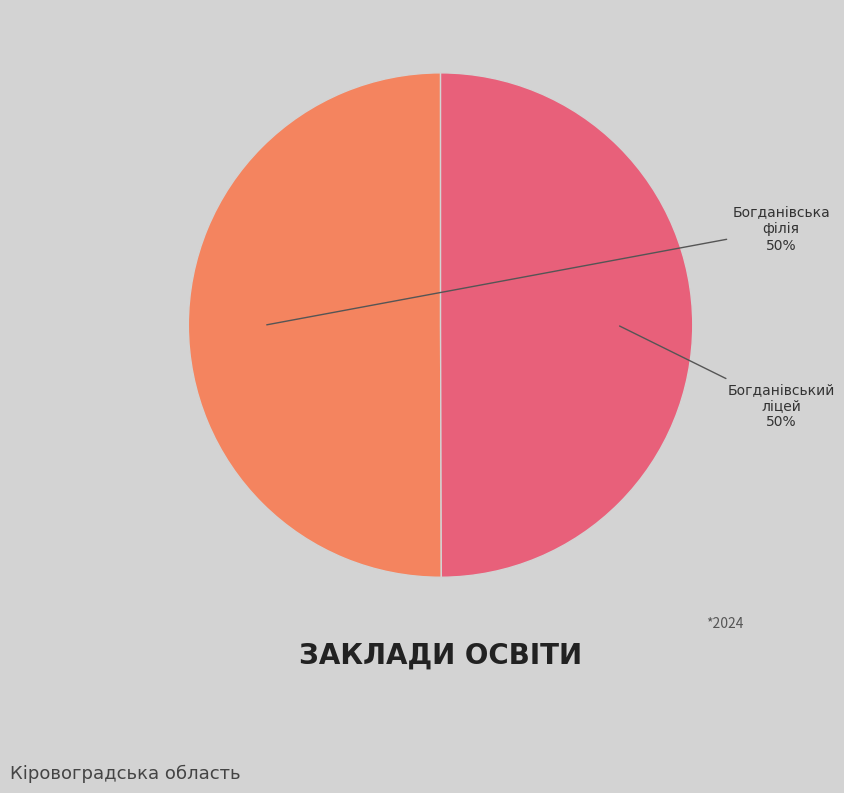

To the nearest percent, what portion does Богданівська філія represent?

50%